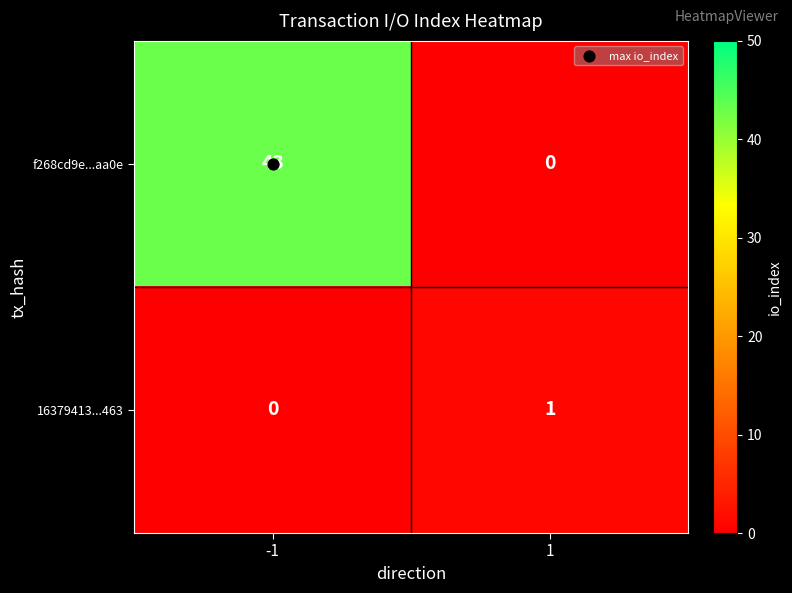

What is the maximum value shown in the chart?

43